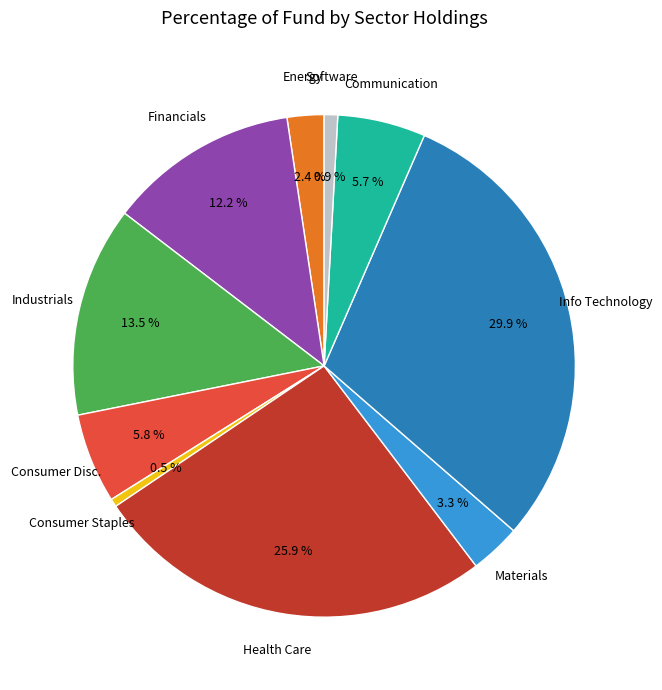

Is there any slice that represents more than half of the pie?

No